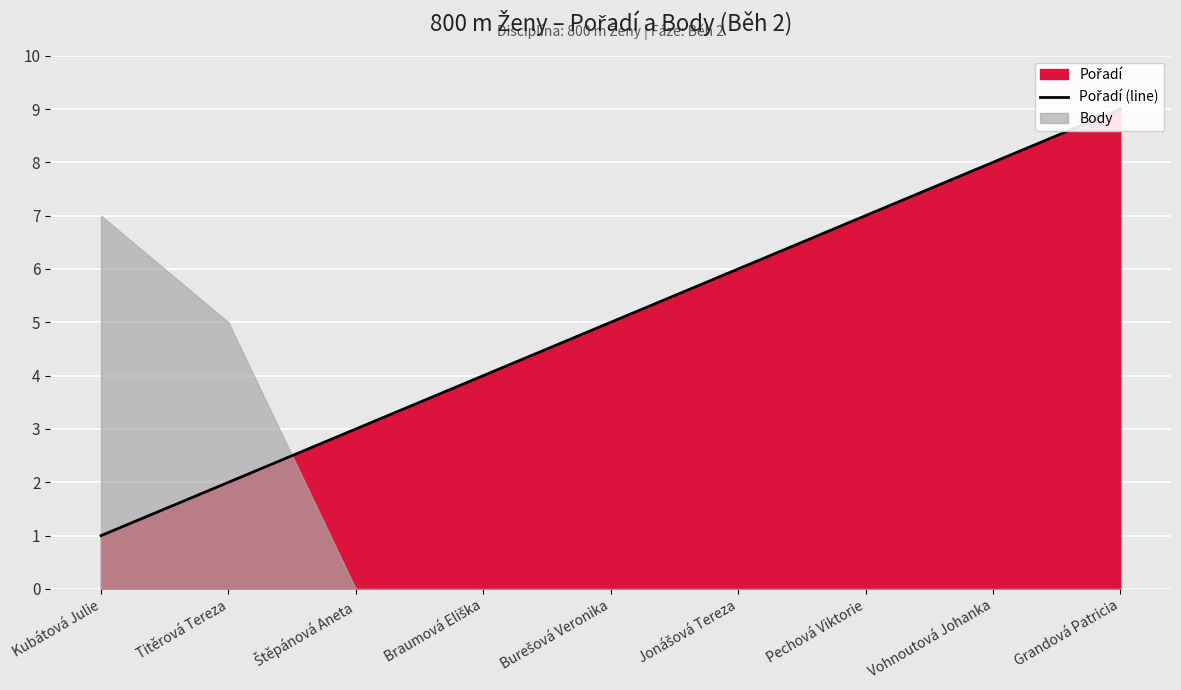

The value at Grandová Patricia is 9. True or false?

True